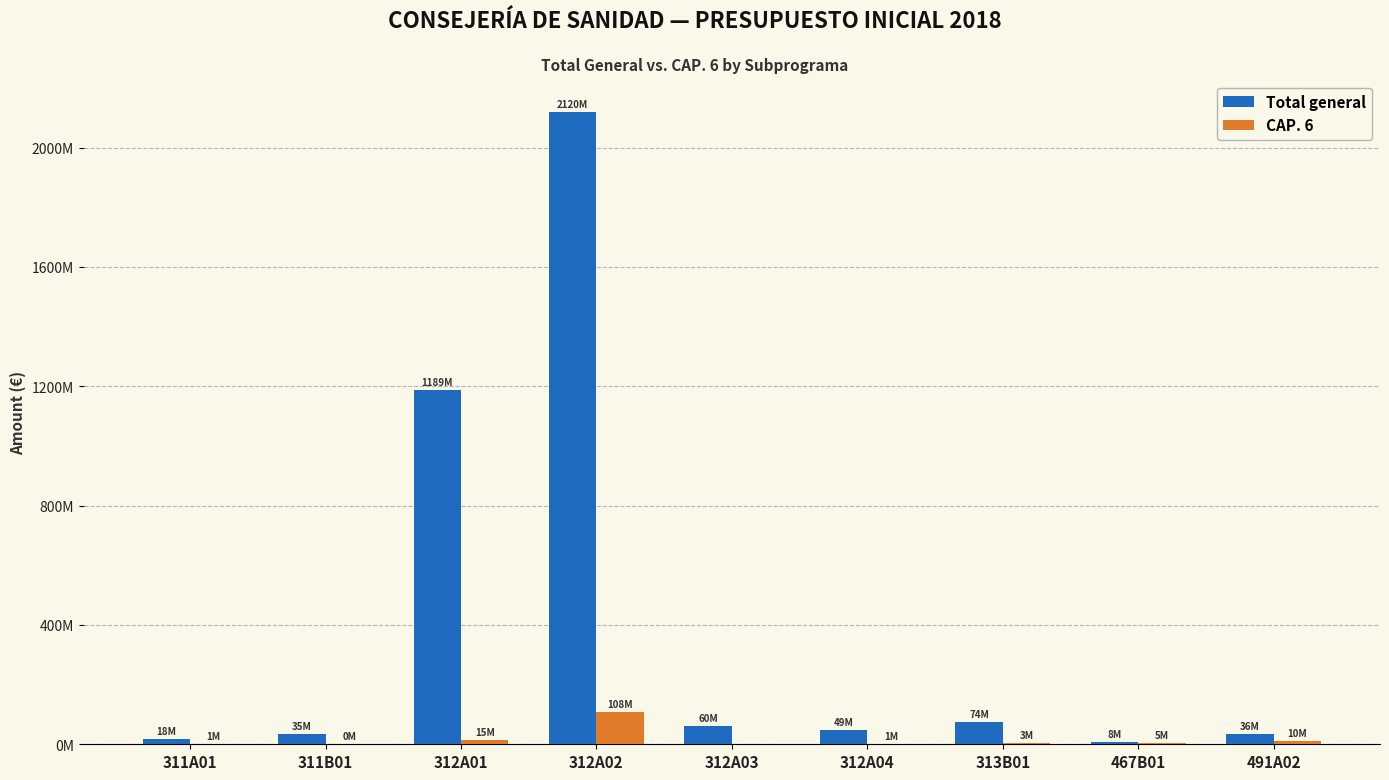

What is the sum of all CAP. 6 values?

142488865